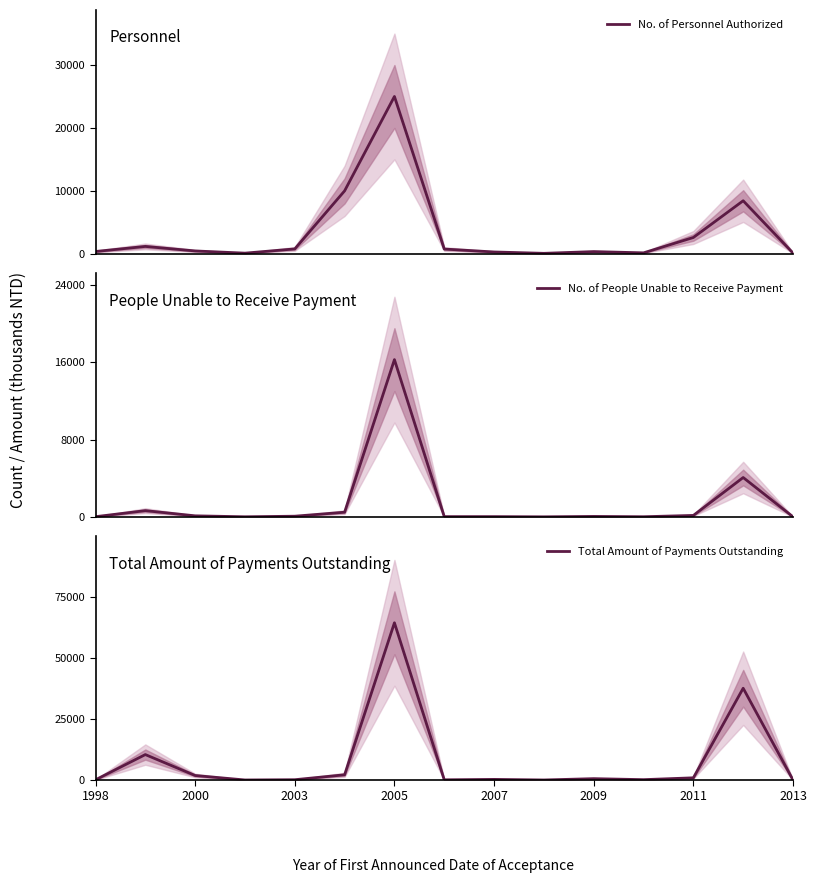

The Total Amount of Payments Outstanding series shows 248 at 2007. True or false?

True